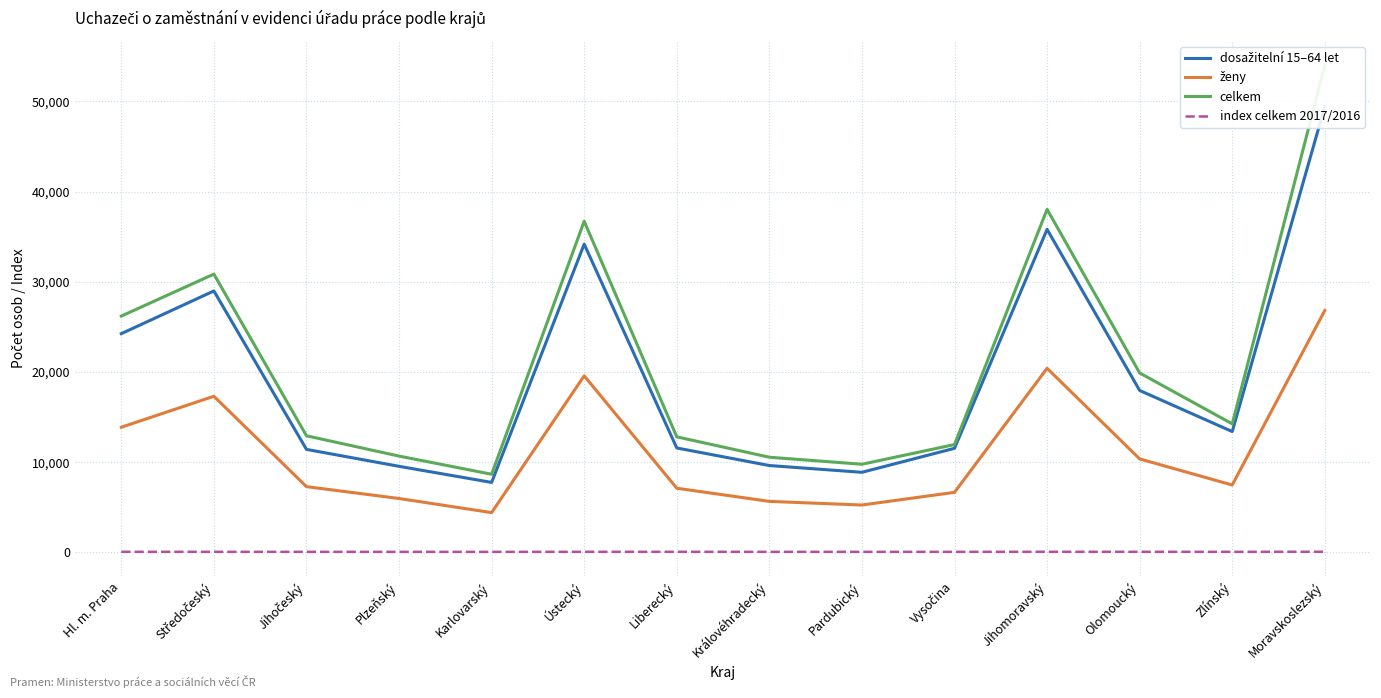

What is the difference between the maximum and minimum values in the dosažitelní 15–64 let series?

41679.0